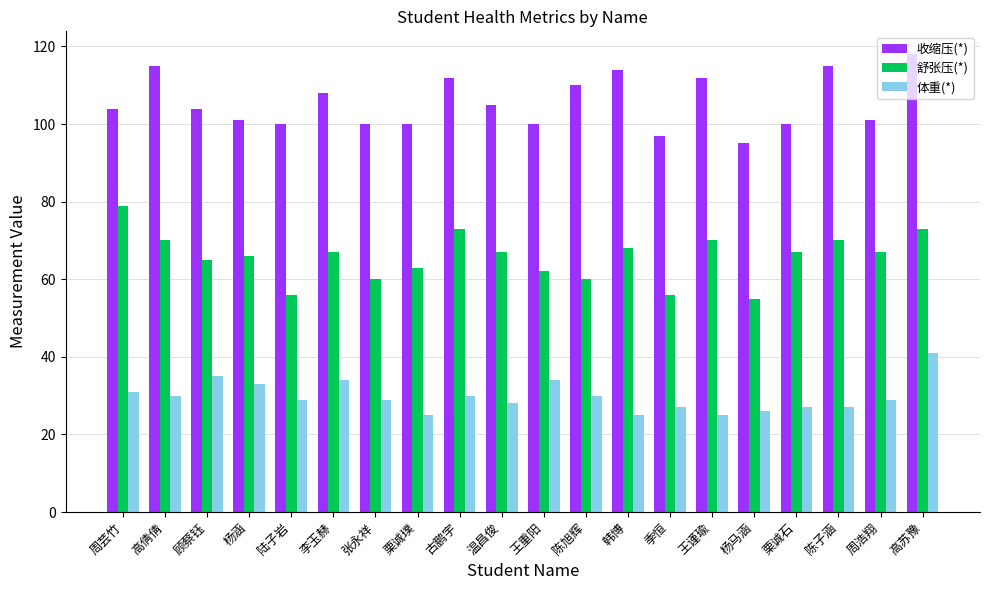

What is the difference between the second highest and second lowest values in the 体重(*) series?

10